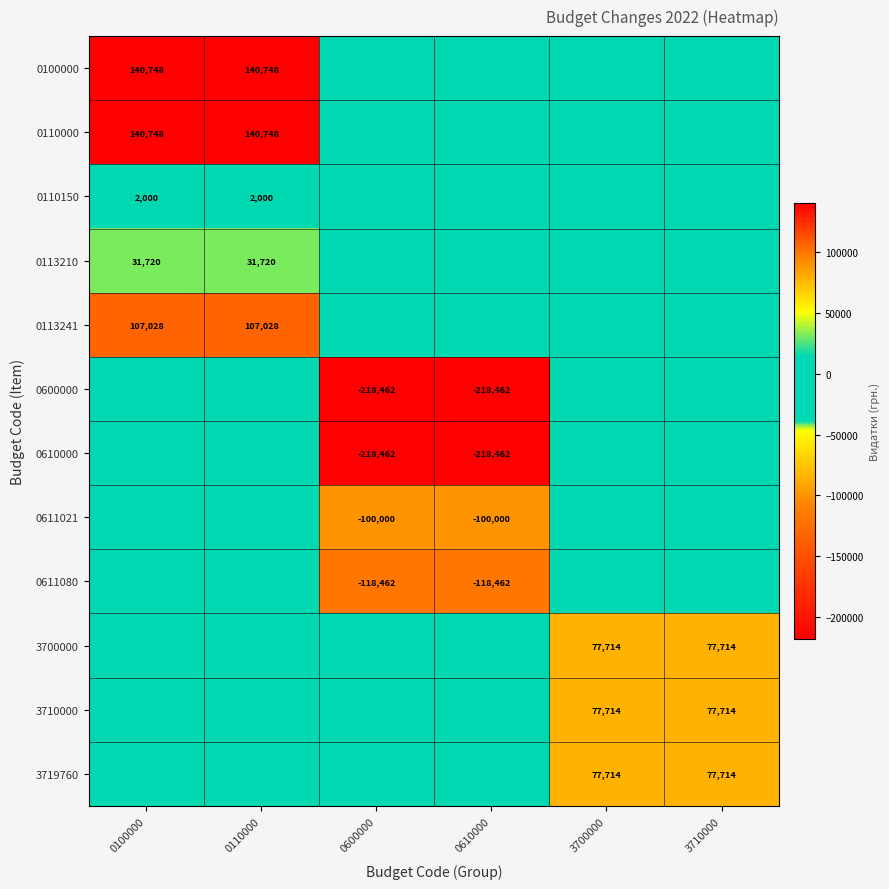

The value of 0113241 at 0110000 is 107028. True or false?

True